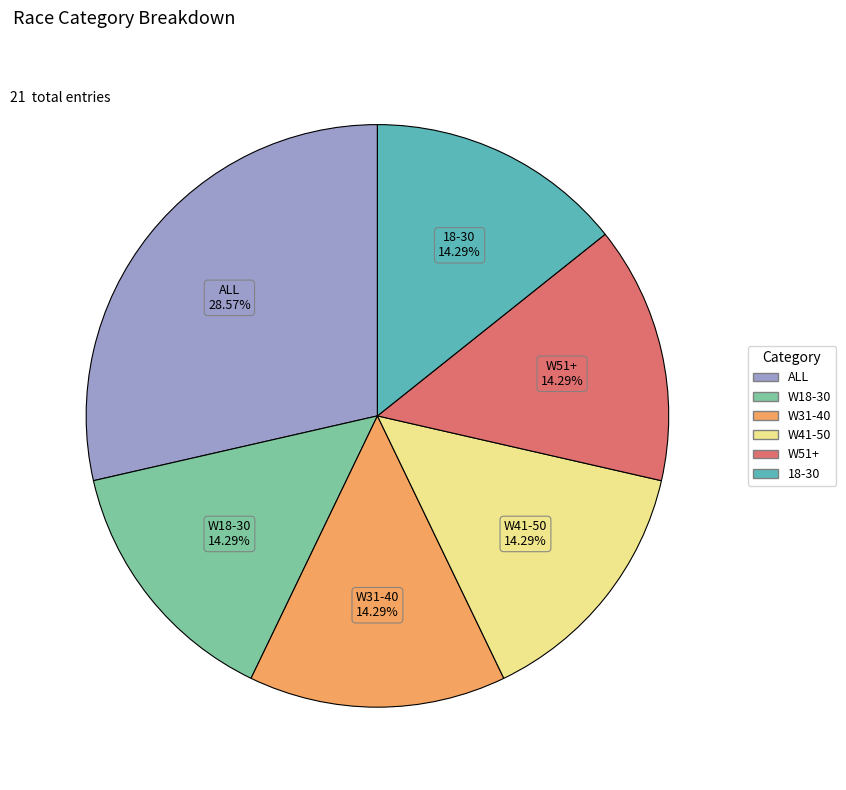

How many segments does this pie chart have?

6